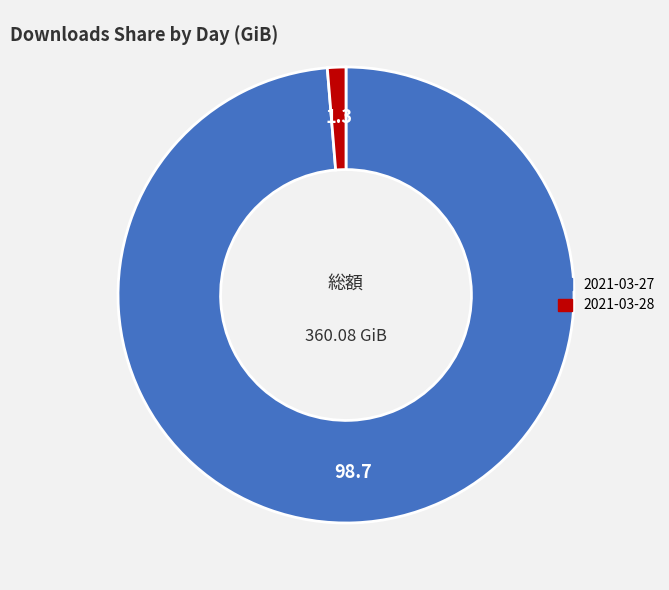

Which category accounts for the majority?

2021-03-27